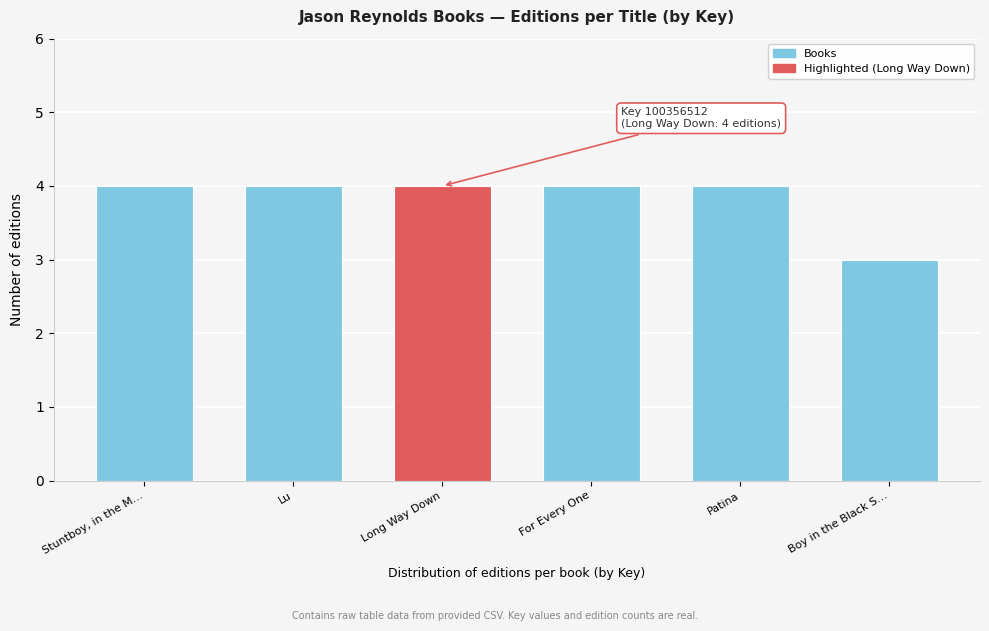

Reading left to right, what are all the values shown in this chart?

Stuntboy, in the M…=4	Lu=4	Long Way Down=4	For Every One=4	Patina=4	Boy in the Black S…=3